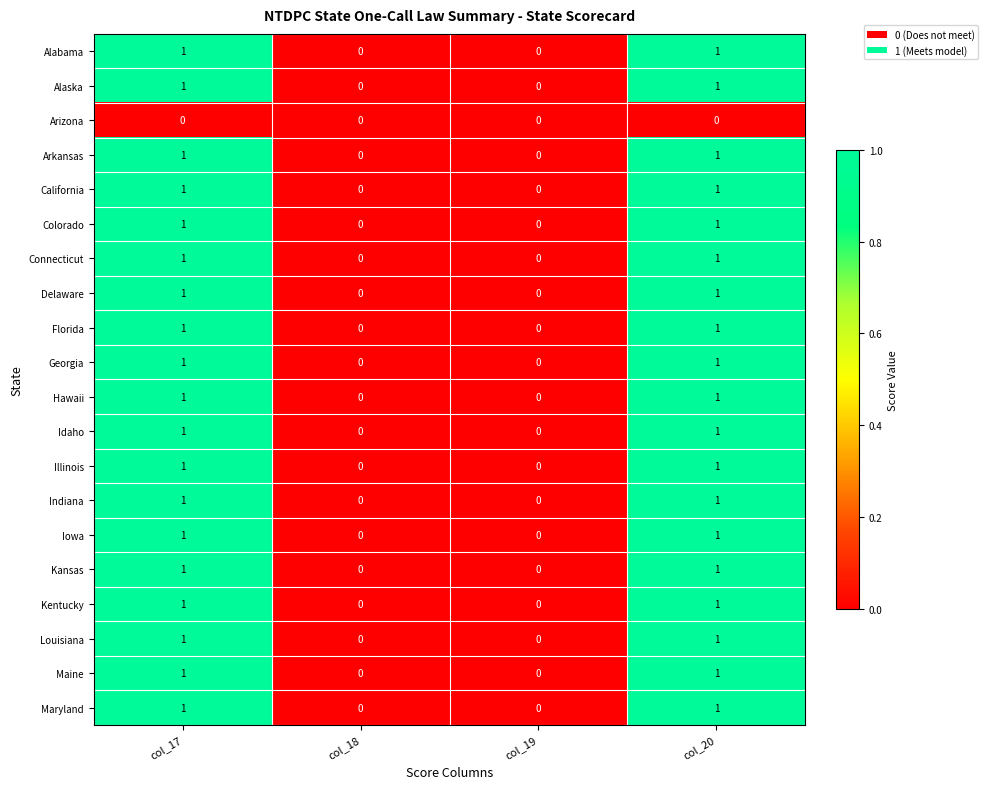

How many data points in Connecticut are less than 1?

2